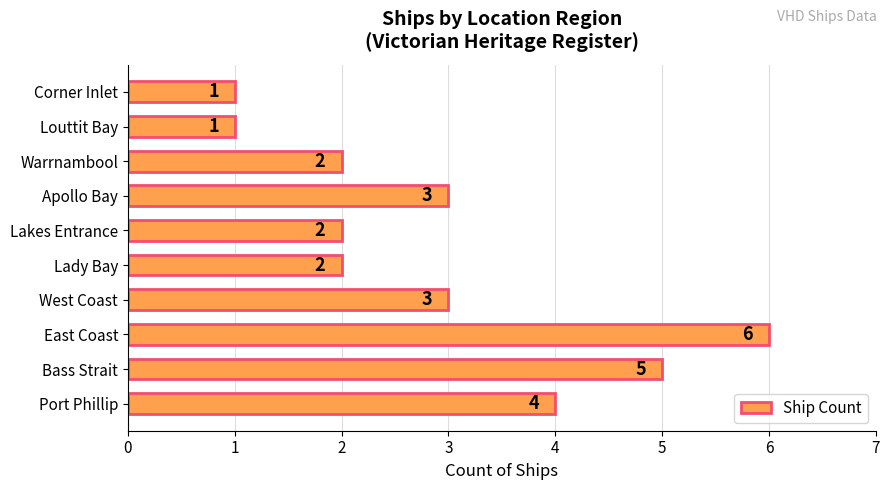

Reading top to bottom, list all the values displayed in this chart.

1	1	2	3	2	2	3	6	5	4